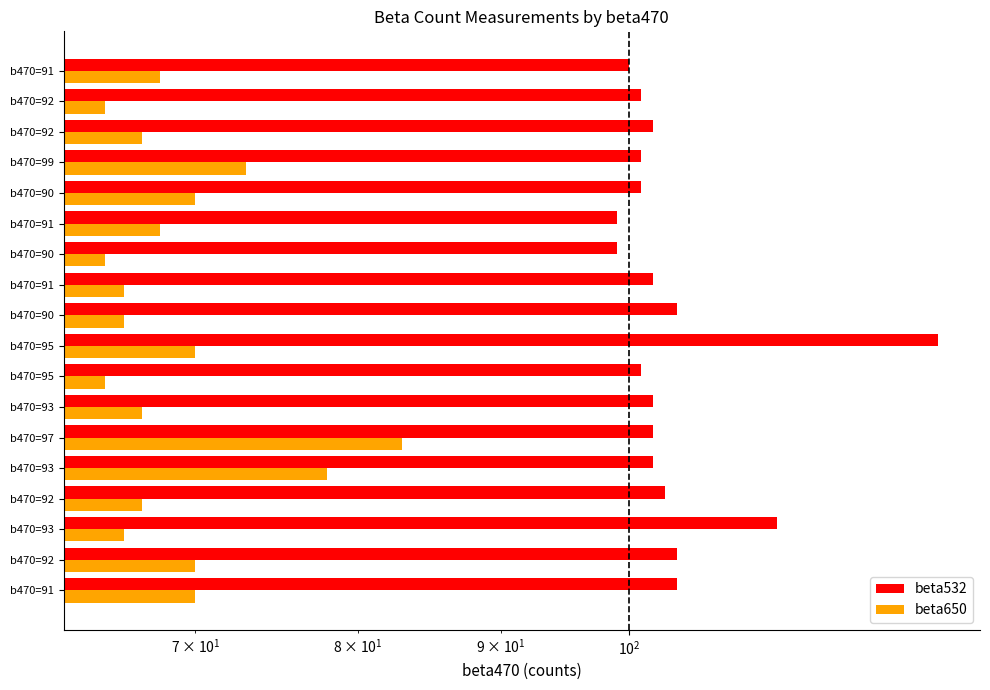

Rank the series at b470=92 from lowest to highest value.

beta650, beta532